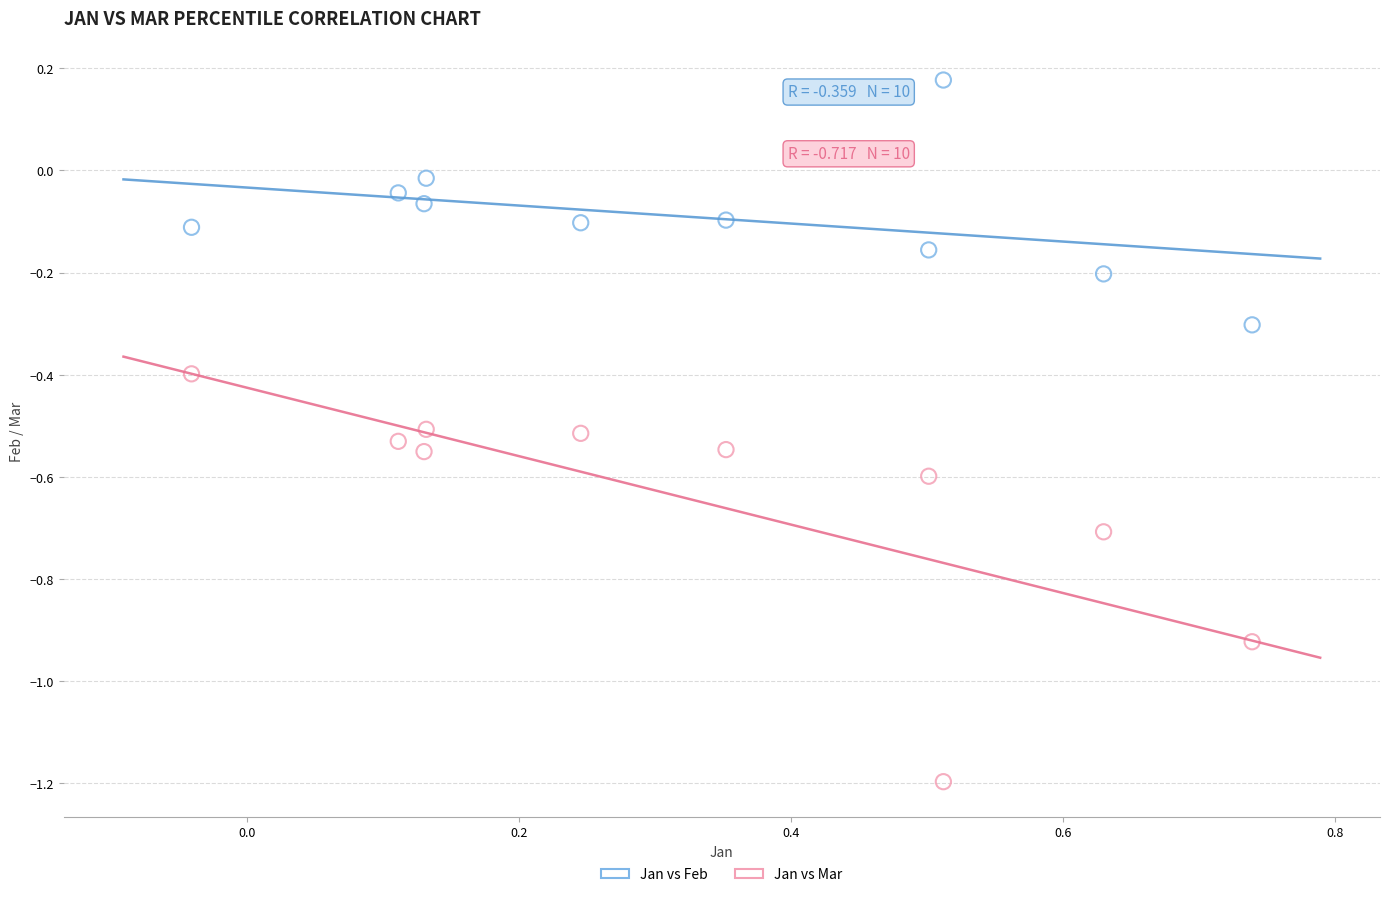

What is the X range (max minus min) for the scatter plot?

0.8